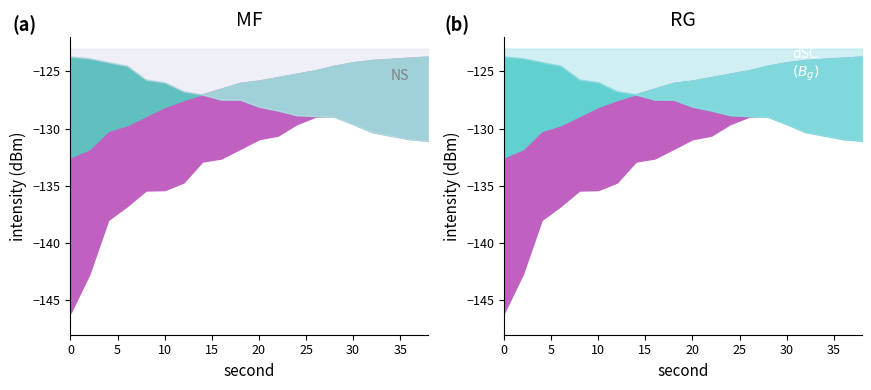

Reading left to right, extract all data points from this chart.

intensity_min: 0=-146.1	2=-142.7	4=-138.0	6=-136.8	8=-135.4	10=-135.4	12=-134.7	14=-132.9	16=-132.6	18=-131.8	20=-130.9	22=-130.6	24=-129.6	26=-129.0	28=-128.8	30=-128.4	32=-128.1	34=-127.9	36=-127.7	38=-127.7
intensity_mean: 0=-132.5	2=-131.8	4=-130.2	6=-129.7	8=-128.9	10=-128.1	12=-127.5	14=-127.0	16=-126.5	18=-126.0	20=-125.8	22=-125.5	24=-125.2	26=-124.9	28=-124.5	30=-124.2	32=-124.0	34=-123.9	36=-123.8	38=-123.7
intensity_max: 0=-123.7	2=-123.9	4=-124.2	6=-124.5	8=-125.7	10=-126.0	12=-126.7	14=-127.0	16=-127.5	18=-127.5	20=-128.1	22=-128.4	24=-128.8	26=-128.9	28=-129.0	30=-129.6	32=-130.3	34=-130.6	36=-130.9	38=-131.1